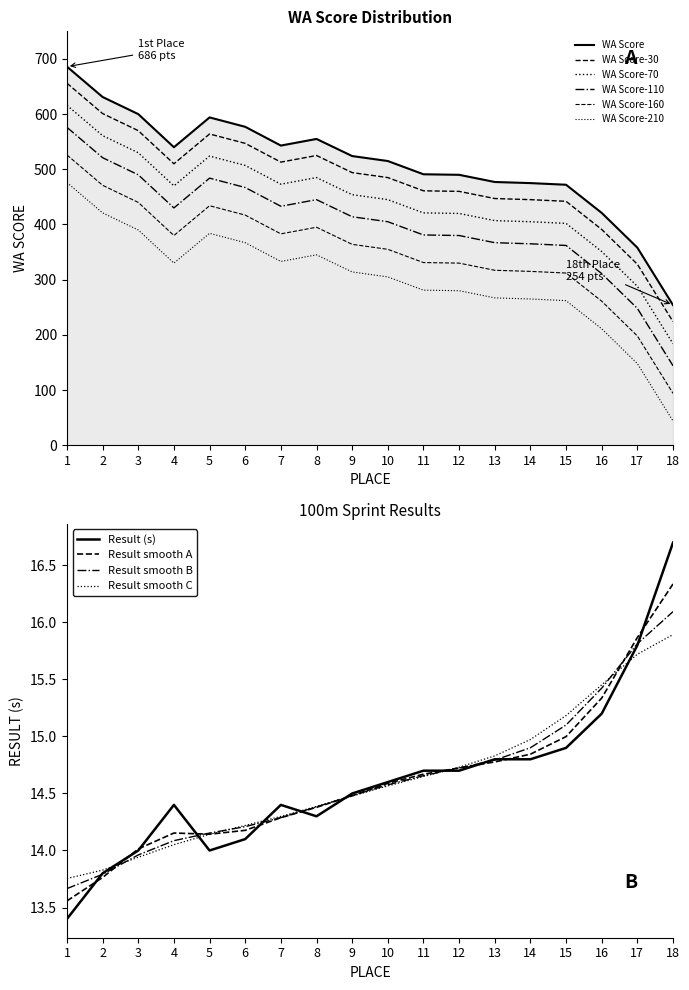

At which label is WA Score closest to 470?

15